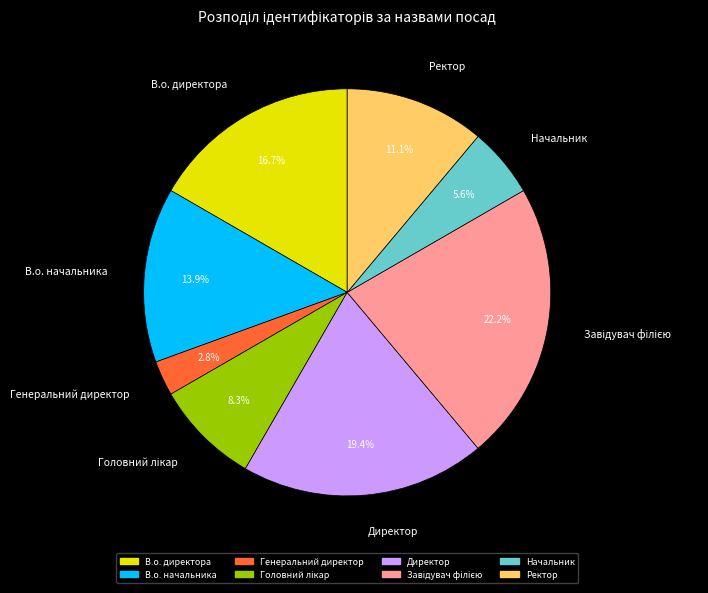

Which category has the smallest portion of the pie?

Генеральний директор